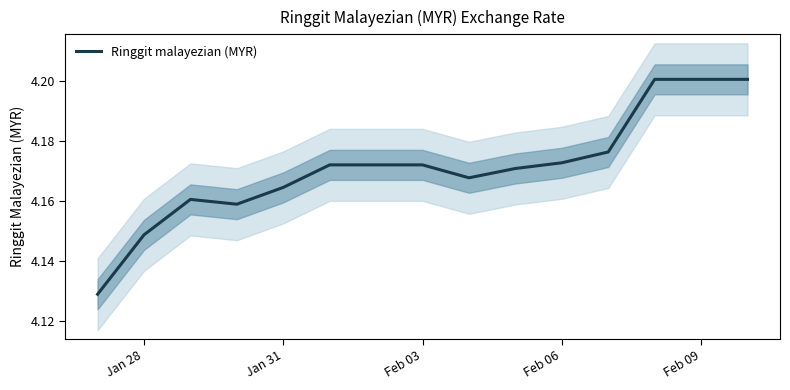

The value of Ringgit malayezian (MYR) at Feb 03 is 6.3. True or false?

False